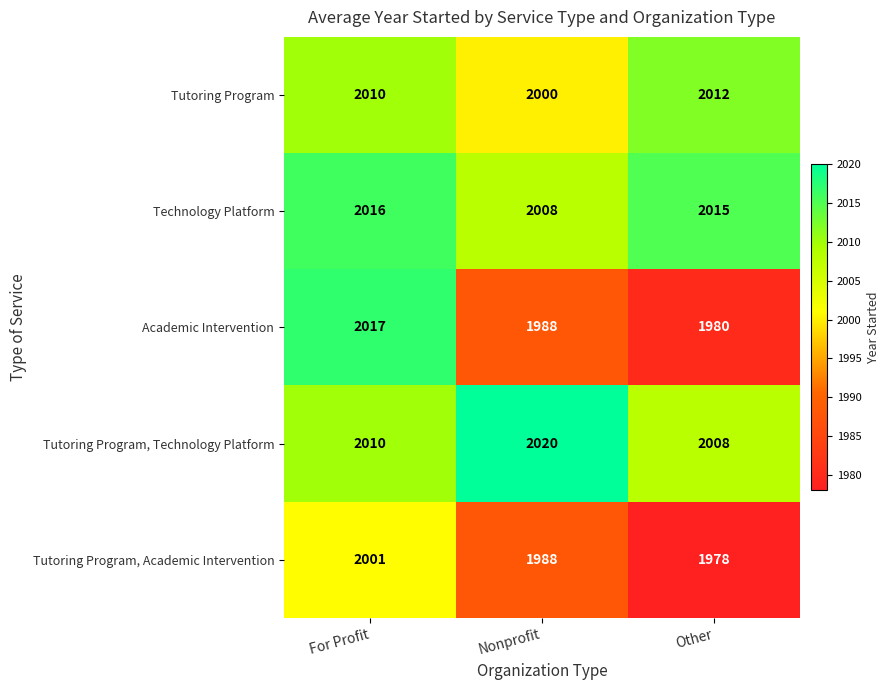

What is the average value of the Tutoring Program, Academic Intervention series?

1989